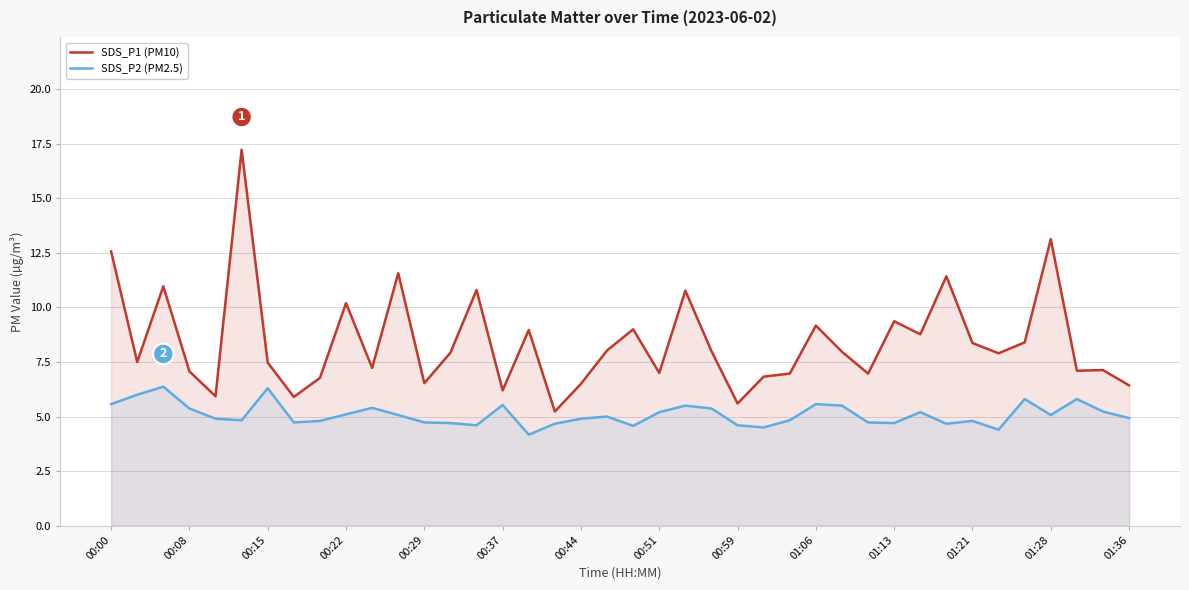

At how many categories does at least one series exceed 15?

1